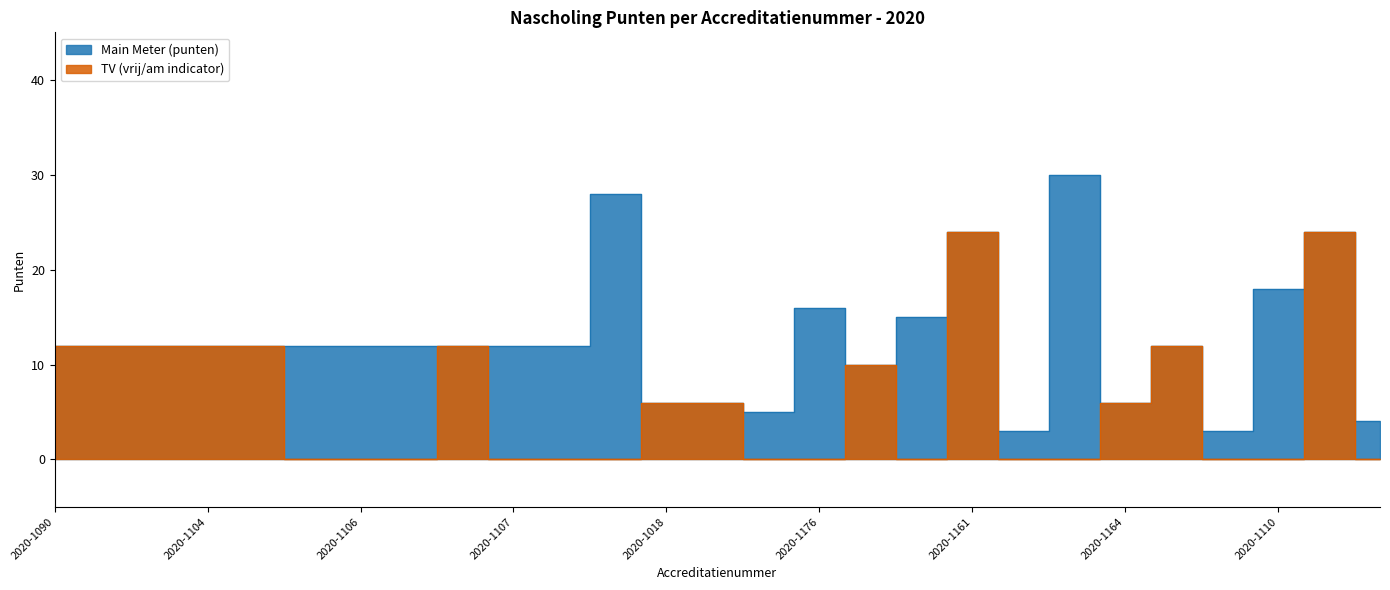

Reading left to right, what are all the values shown in this chart?

Main Meter (punten): 2020-1090=12	2020-1091=12	2020-1092=12	2020-1104=12	2020-1105=12	2020-1097=12	2020-1106=12	2020-1109=12	2020-1096=12	2020-1107=12	2020-1108=12	2020-1165=28	2020-1018=6	2020-1037=6	2020-1099=5	2020-1176=16	2020-1182=10	2020-1148=15	2020-1161=24	2020-1143=3	2020-1155=30	2020-1164=6	2020-1158=12	2020-1159=3	2020-1110=18	2020-1062=24	2020-1032=4
TV (vrij/am indicator): 2020-1090=12	2020-1091=12	2020-1092=12	2020-1104=12	2020-1105=12	2020-1097=0	2020-1106=0	2020-1109=0	2020-1096=12	2020-1107=0	2020-1108=0	2020-1165=0	2020-1018=6	2020-1037=6	2020-1099=0	2020-1176=0	2020-1182=10	2020-1148=0	2020-1161=24	2020-1143=0	2020-1155=0	2020-1164=6	2020-1158=12	2020-1159=0	2020-1110=0	2020-1062=24	2020-1032=0